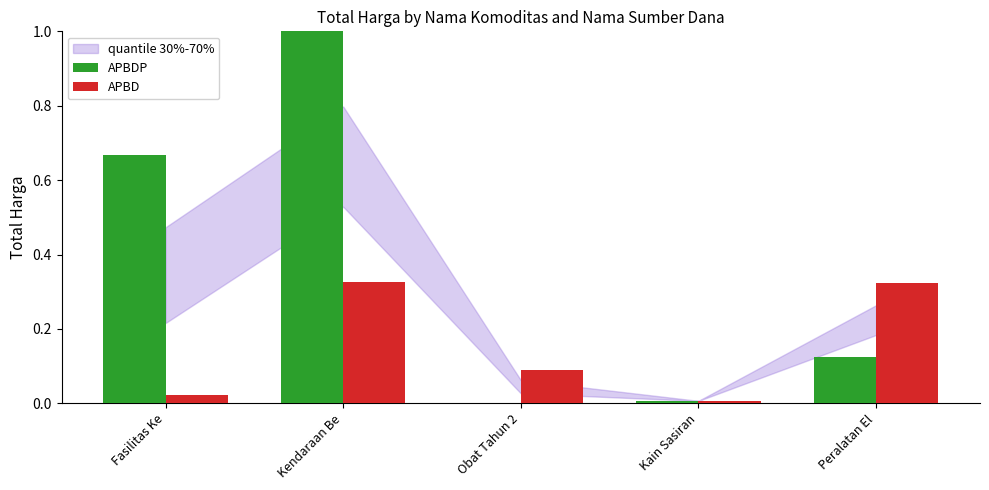

The value of APBDP at Kain Sasiran is 0.0. True or false?

True